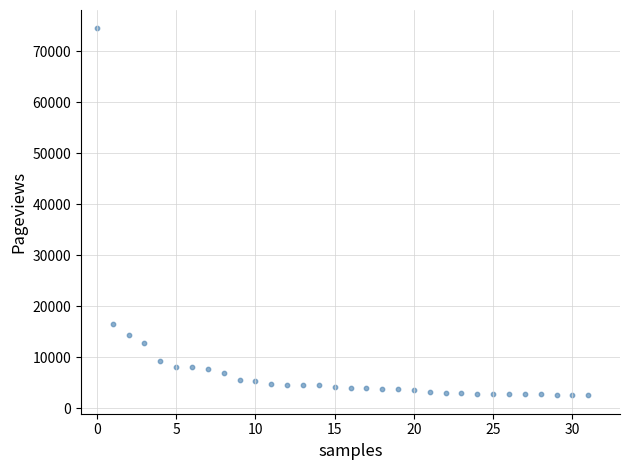

What Y value in the scatter plot is closest to 38499?

16522